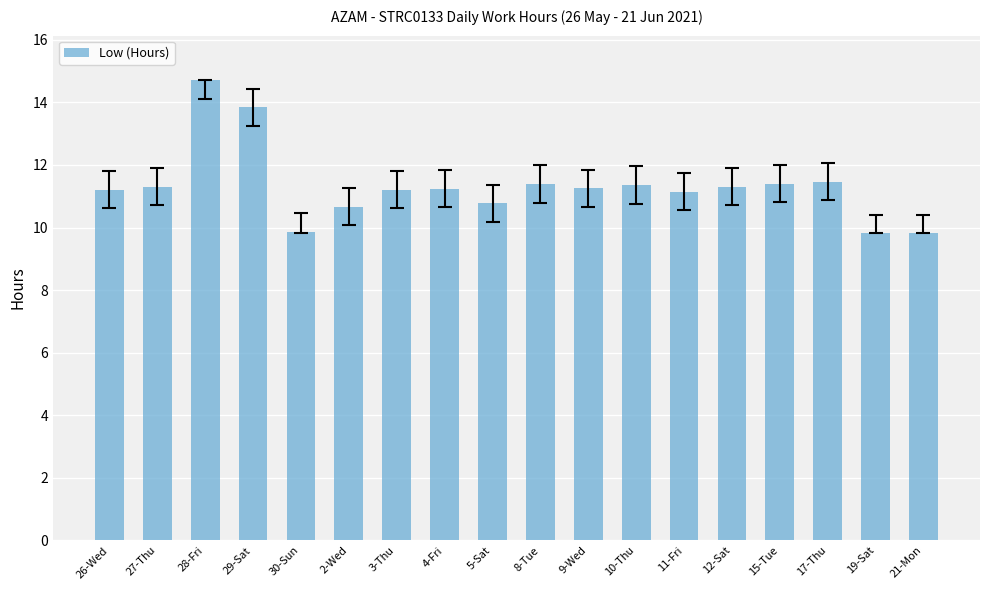

What is the change in value from 10-Thu to 17-Thu?

+0.1